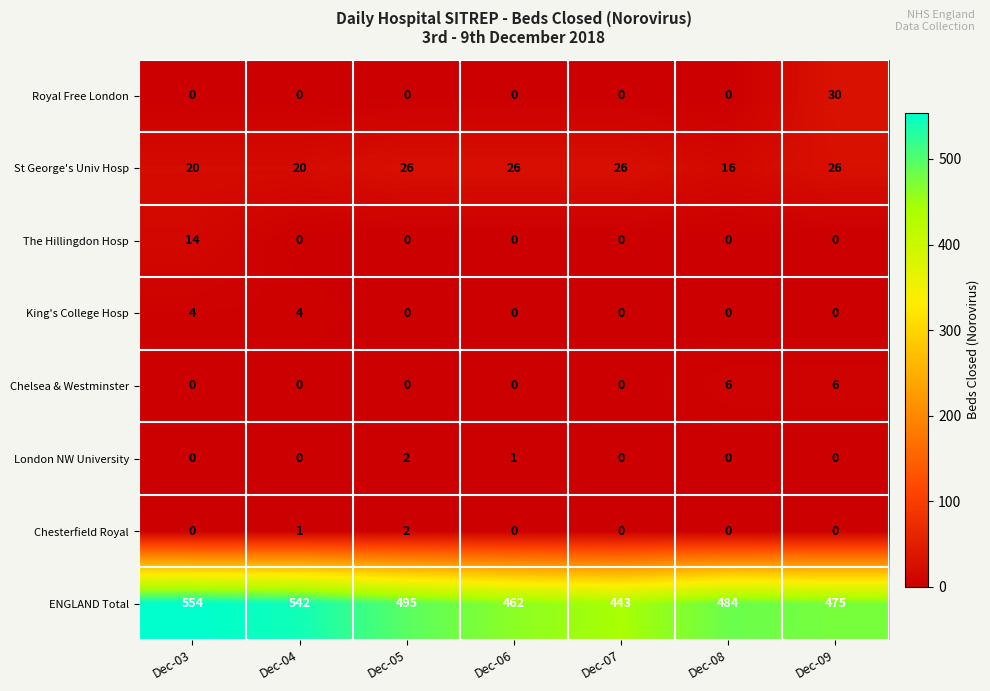

What is the spread (max minus min) of values at Dec-09?

475